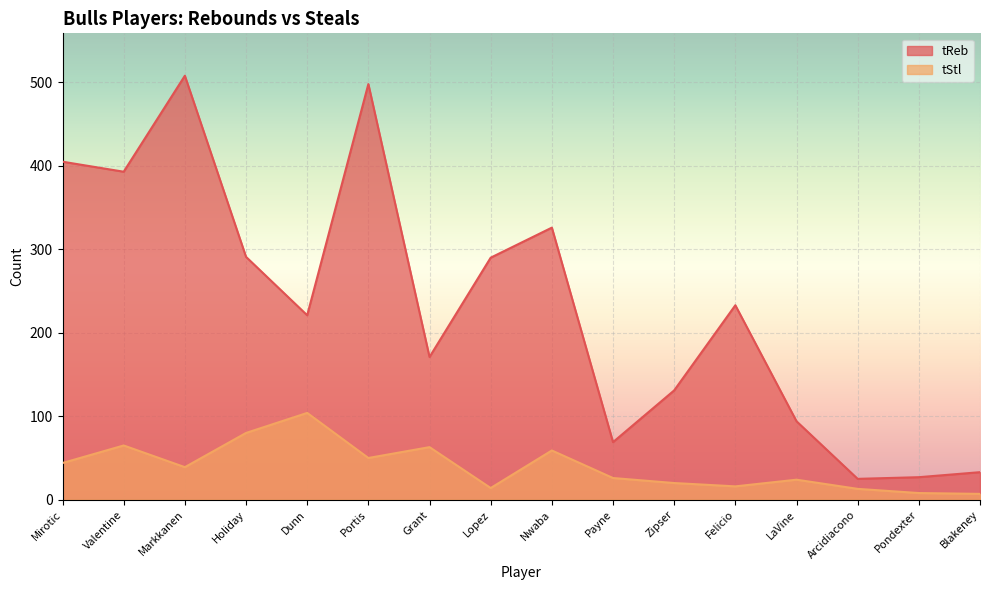

What is the sum of all tStl values?

632